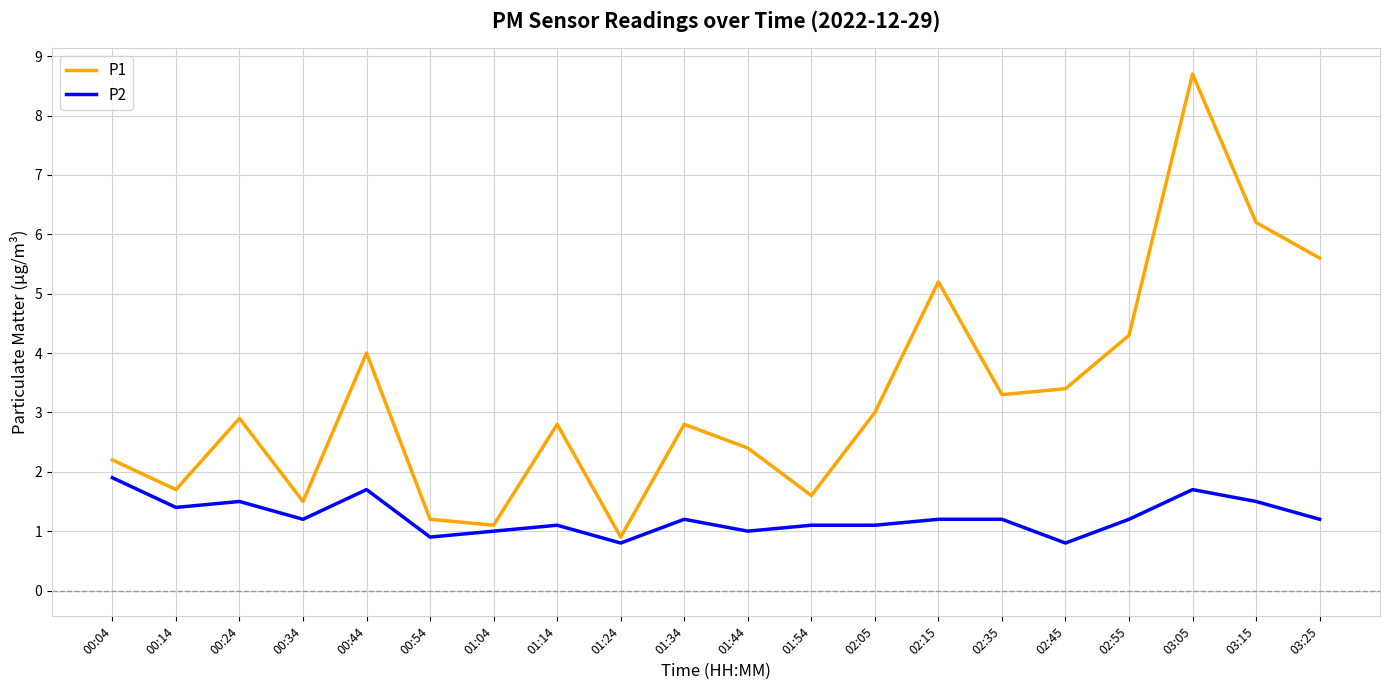

At how many categories does at least one series exceed 2?

14